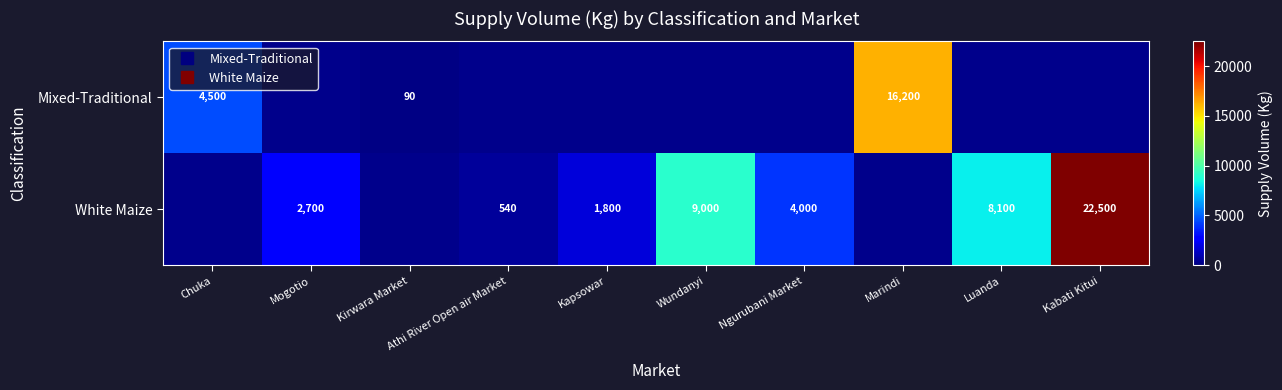

What is the difference between the maximum and minimum values in the Mixed-Traditional series?

16110.0